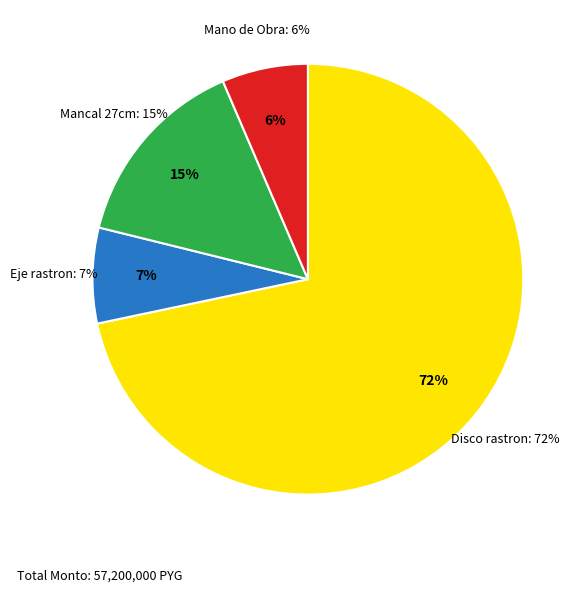

How many slices are in this pie chart?

4